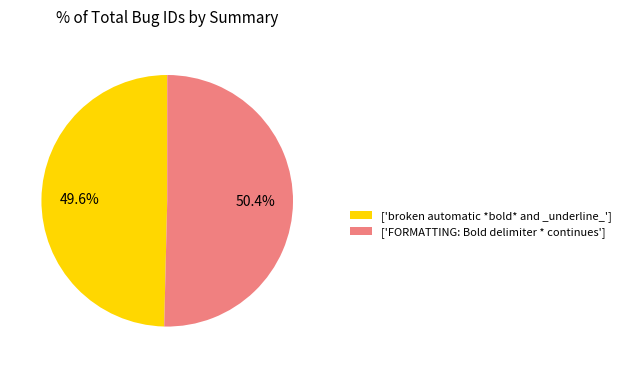

Is there any slice that represents more than half of the pie?

Yes